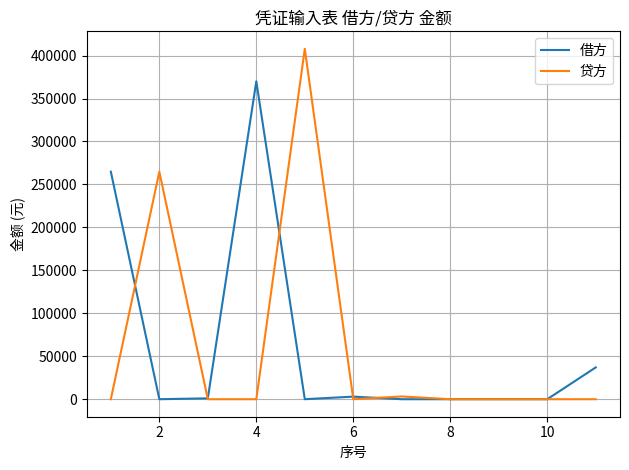

What is the sum of all 借方 values?

675810